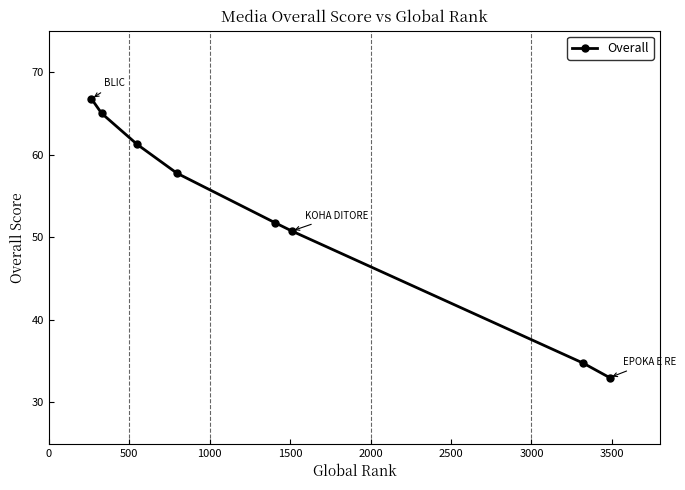

What is the sum of all values?

421.0